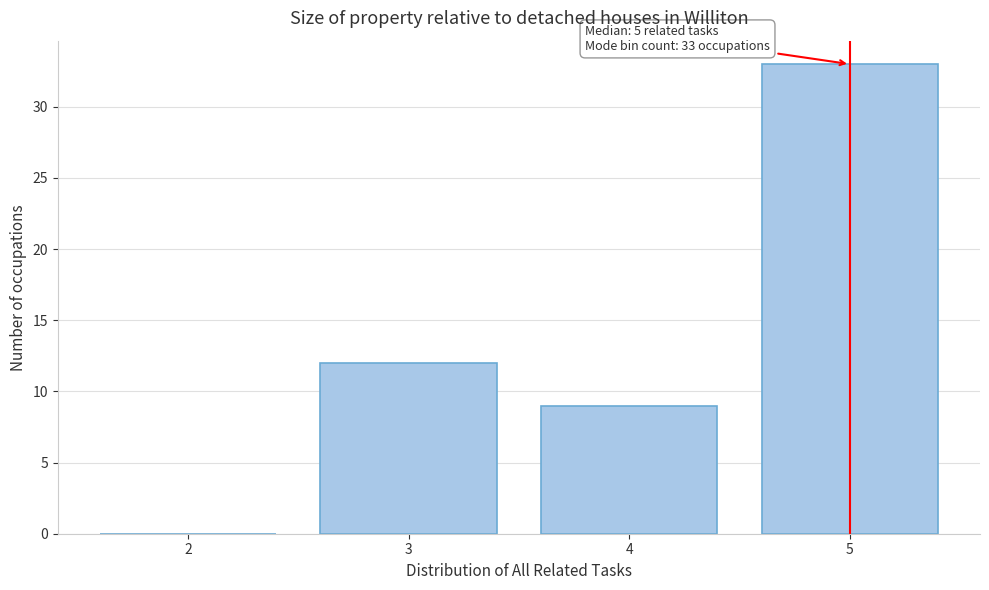

Over which range of the x-axis is the bar tallest?

4.5 to 5.5